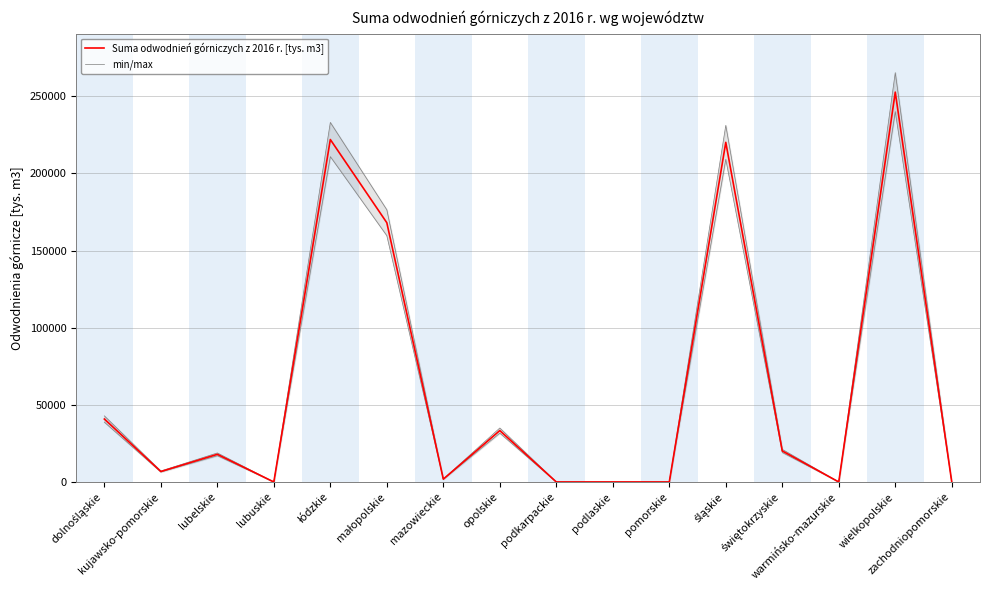

What is the value of the Suma odwodnień górniczych z 2016 r. [tys. m3] point at the 12th from the left?

220139.3